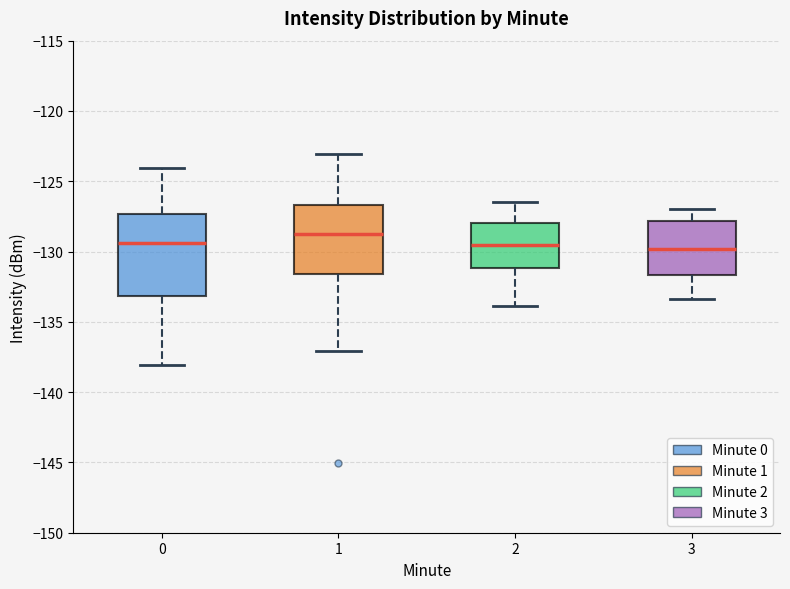

Which box has the highest median line?

1